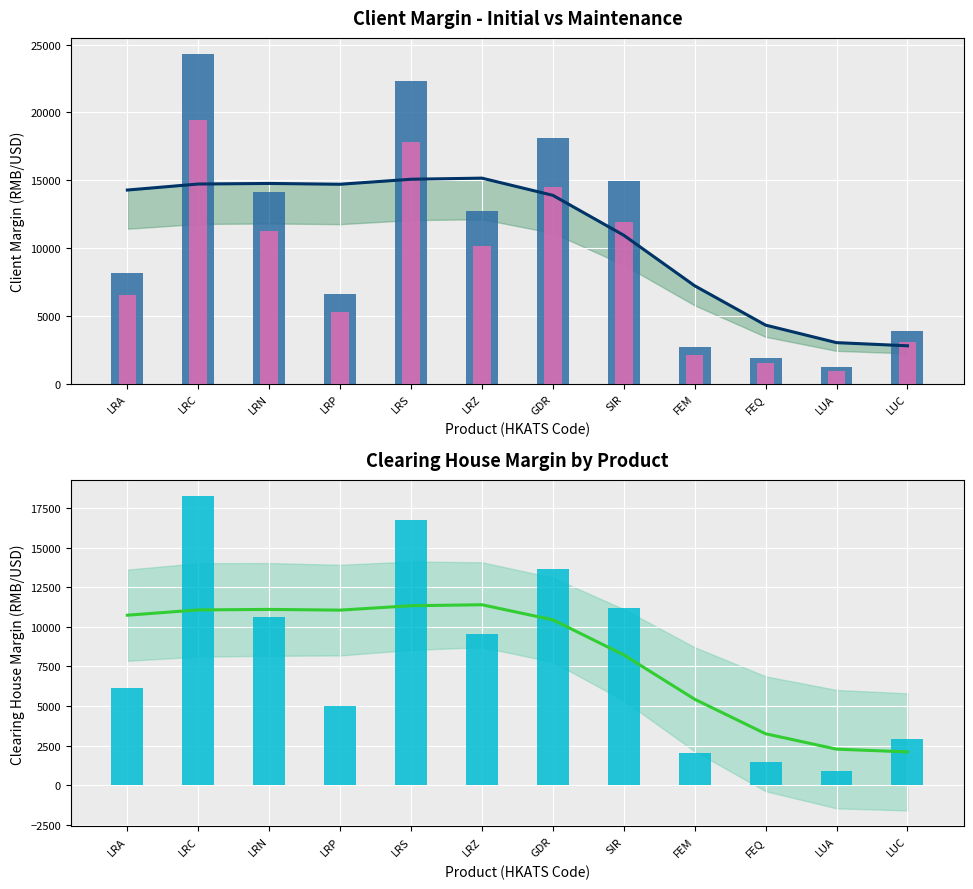

At how many categories does at least one series exceed 3713?

11